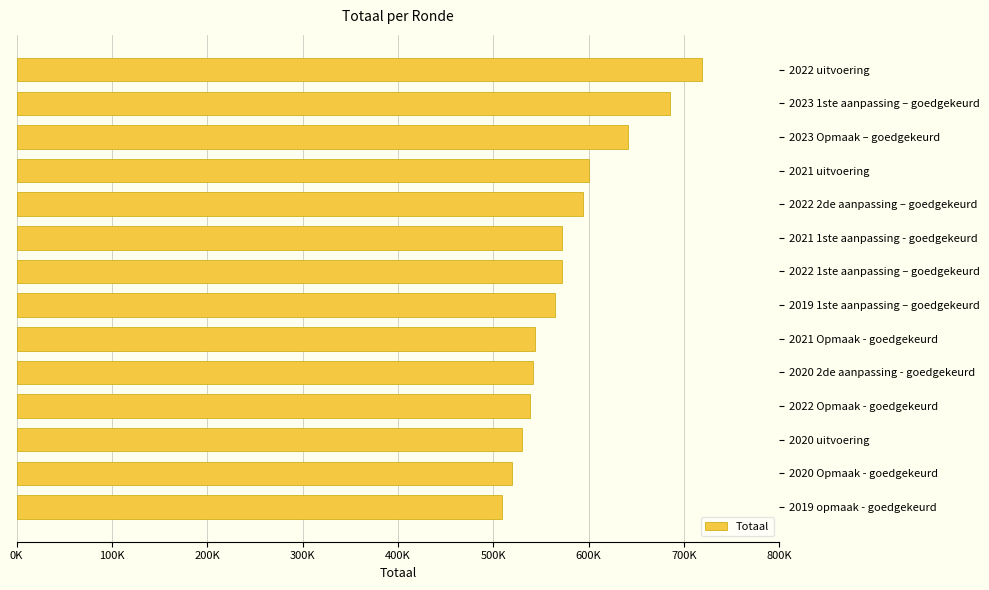

What is the average value?

580803